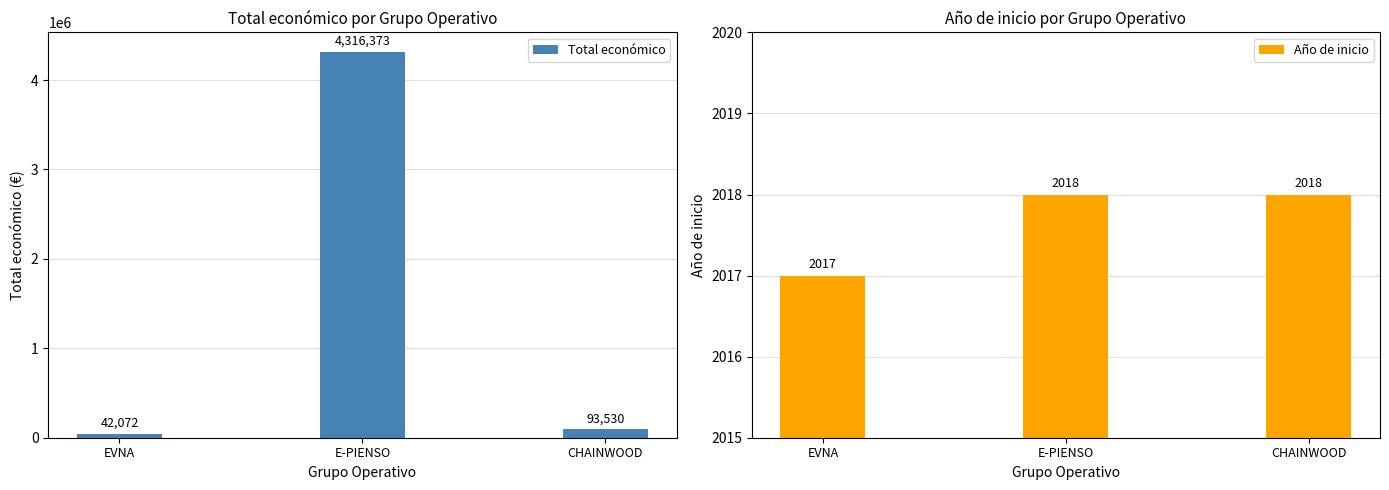

Which category has the highest value in the Total económico series?

E-PIENSO